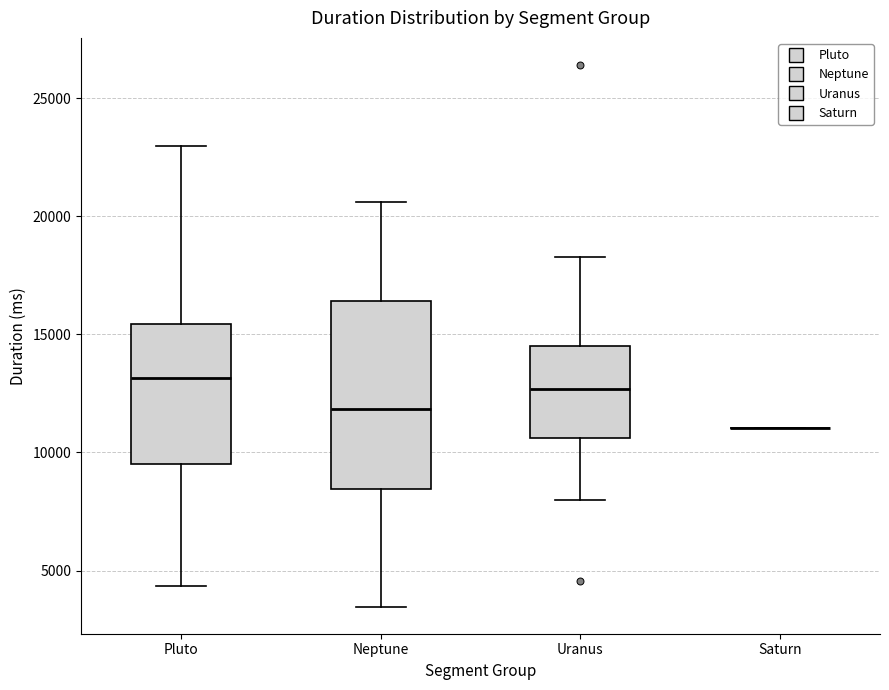

Reading left to right, transcribe this box plot: for each box, give where its median line is, the range the box spans, and where its two whiskers end, as read against the y-axis. The values are not printed on the chart, so give them approximately, as read against the axis.

Pluto: median 13000, box 9500 to 15500, whiskers 4500 to 23000
Neptune: median 12000, box 8500 to 16500, whiskers 3500 to 20500
Uranus: median 12500, box 10500 to 14500, whiskers 8000 to 18500
Saturn: box collapsed to a line at 11000, whiskers 11000 to 11000